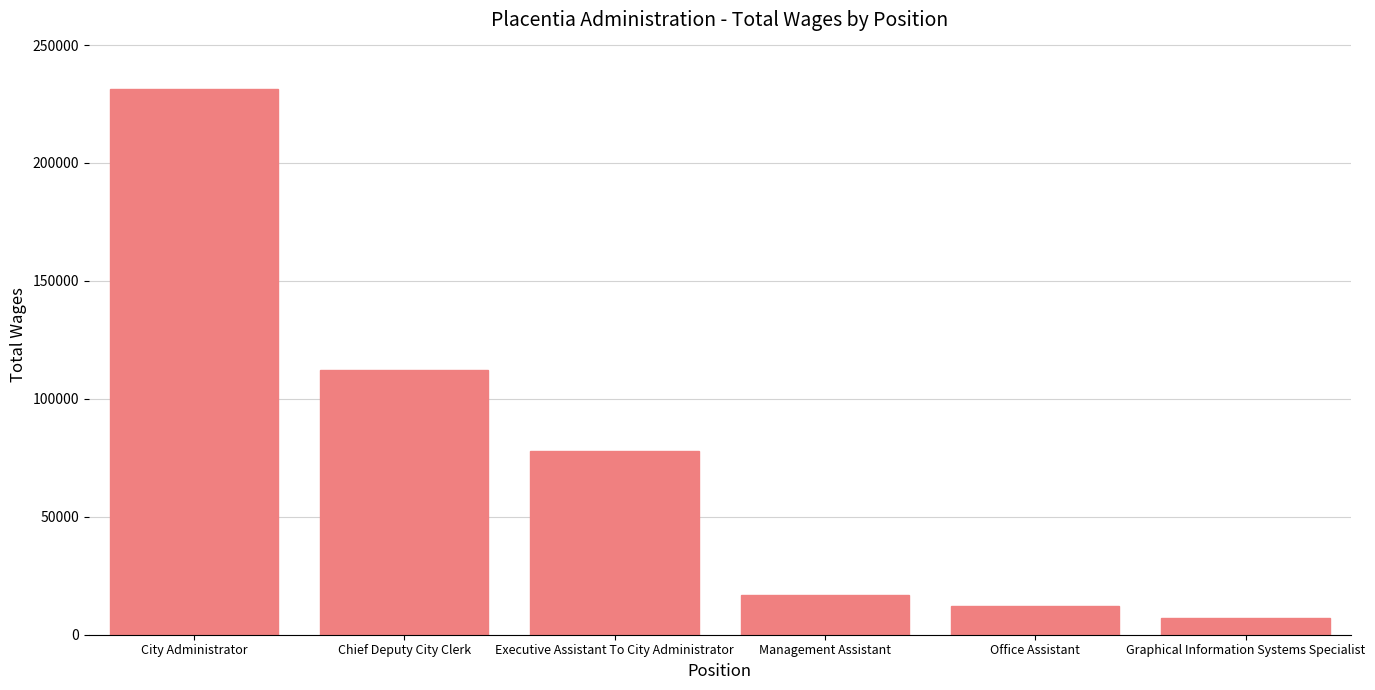

Reading left to right, list all the values displayed in this chart.

231386	112165	77697	17018	12388	7037